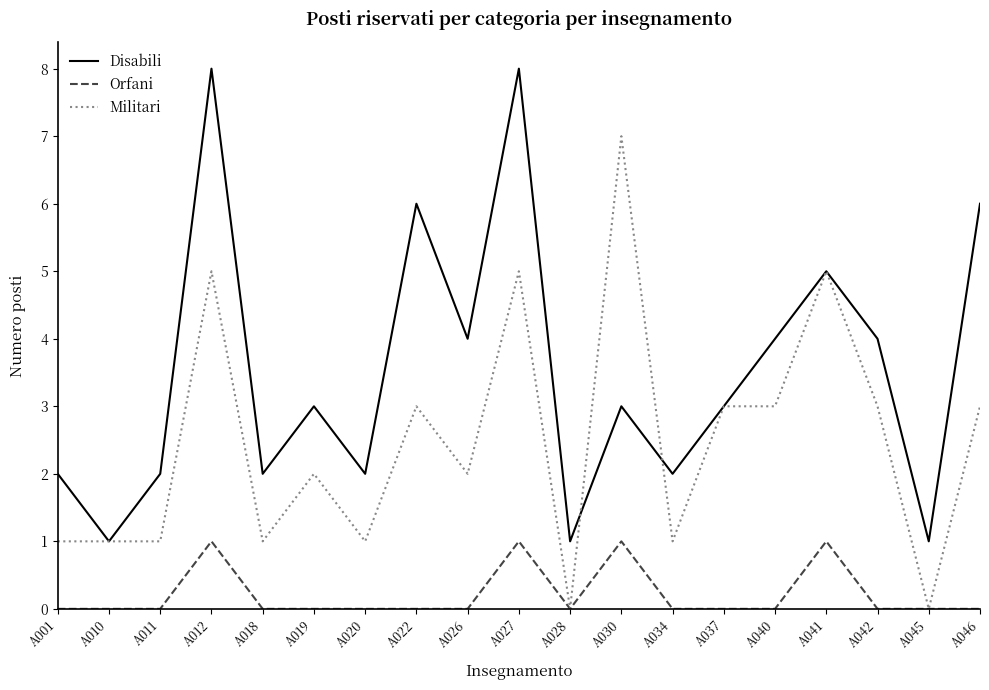

Is the value of Militari at A012 greater than the value of Orfani at A011?

Yes